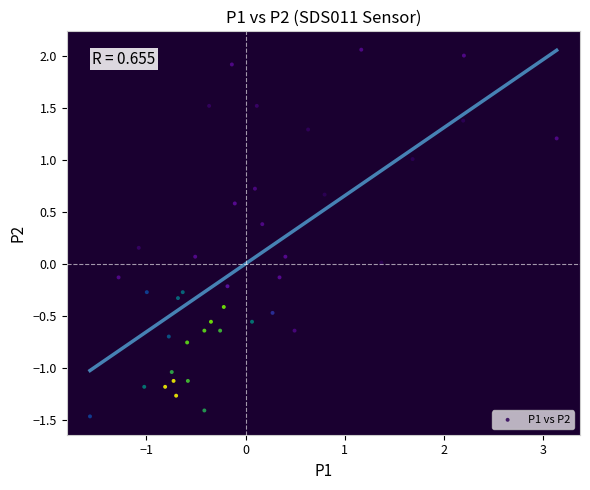

What is the range of X values (max minus min)?

4.7